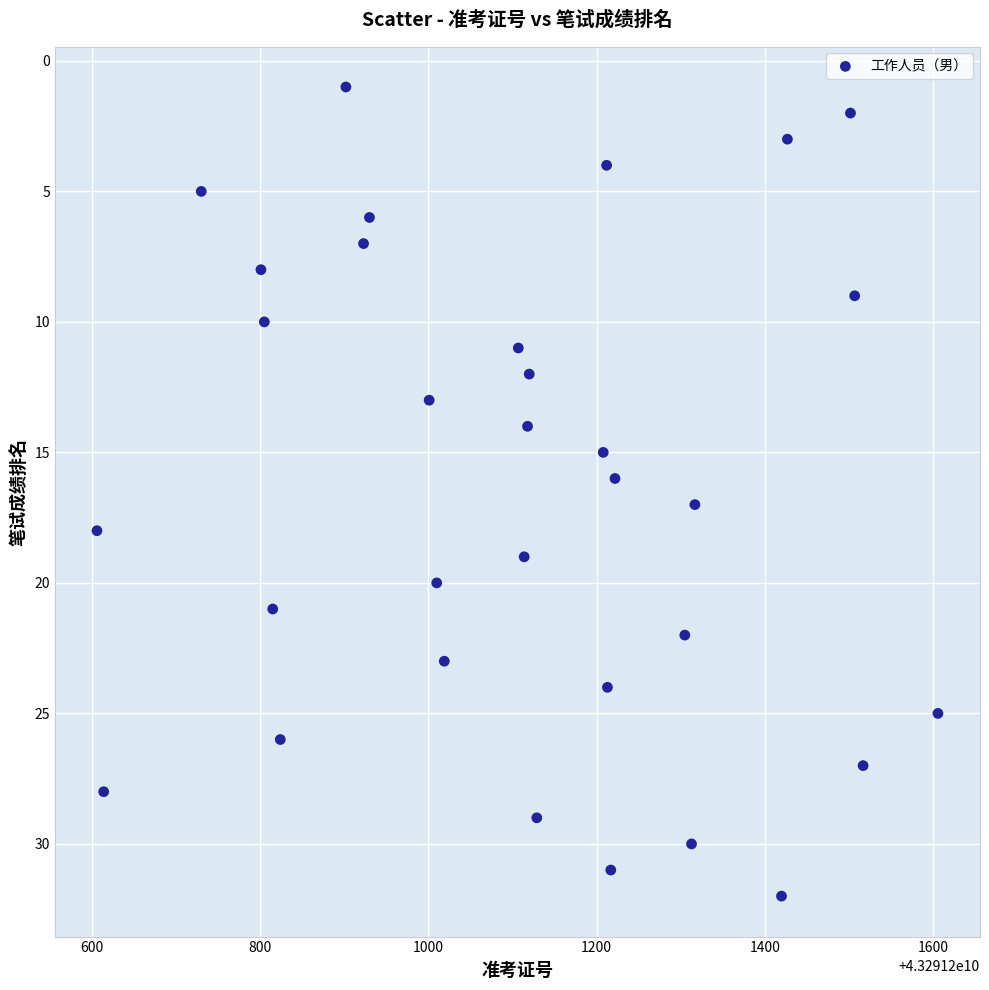

What is the range of Y values (max minus min)?

31